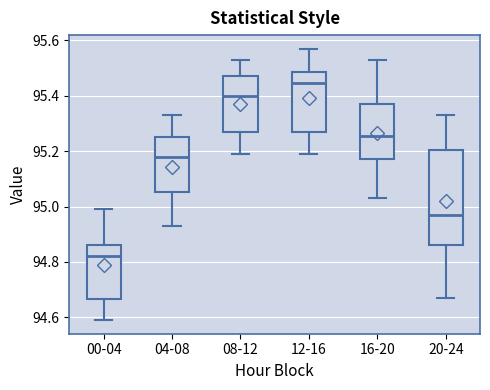

Where is the lower edge of the box for 08-12 on the y-axis? The values are not printed on the chart, so give them approximately, as read against the axis.

95.26